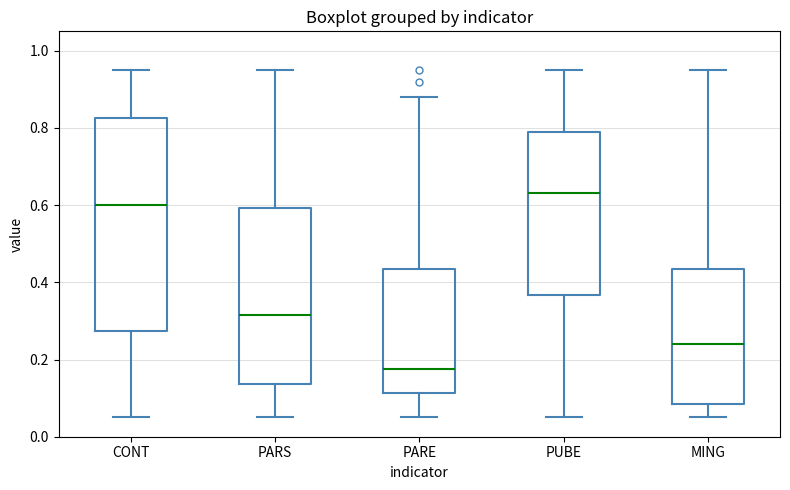

Where is the upper edge of the box for PARE on the y-axis? The values are not printed on the chart, so give them approximately, as read against the axis.

0.44